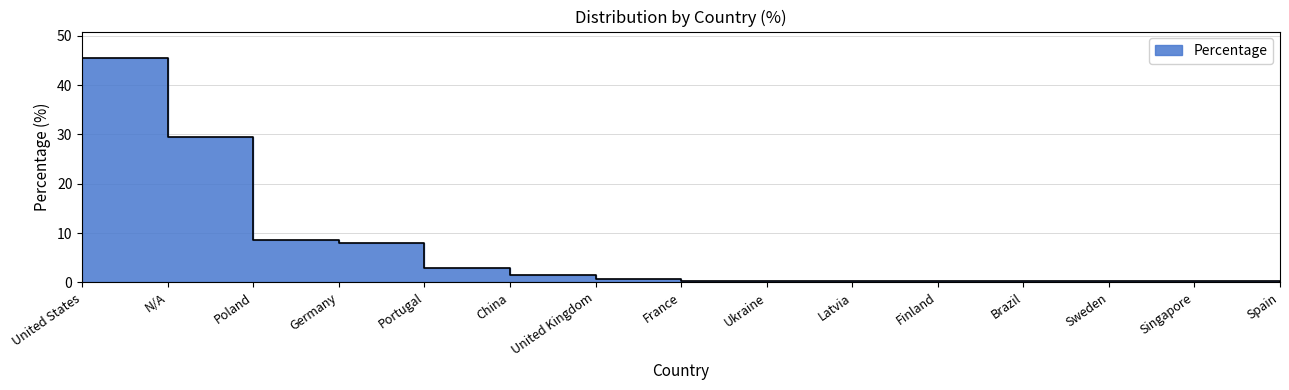

What is the sum of the values at France and Finland?

0.7